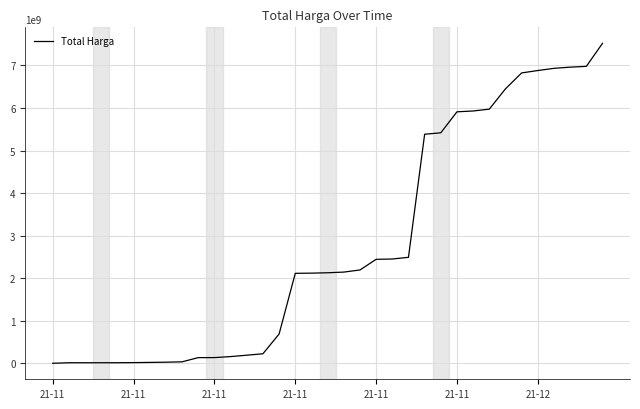

What is the greatest value displayed?

7518497085